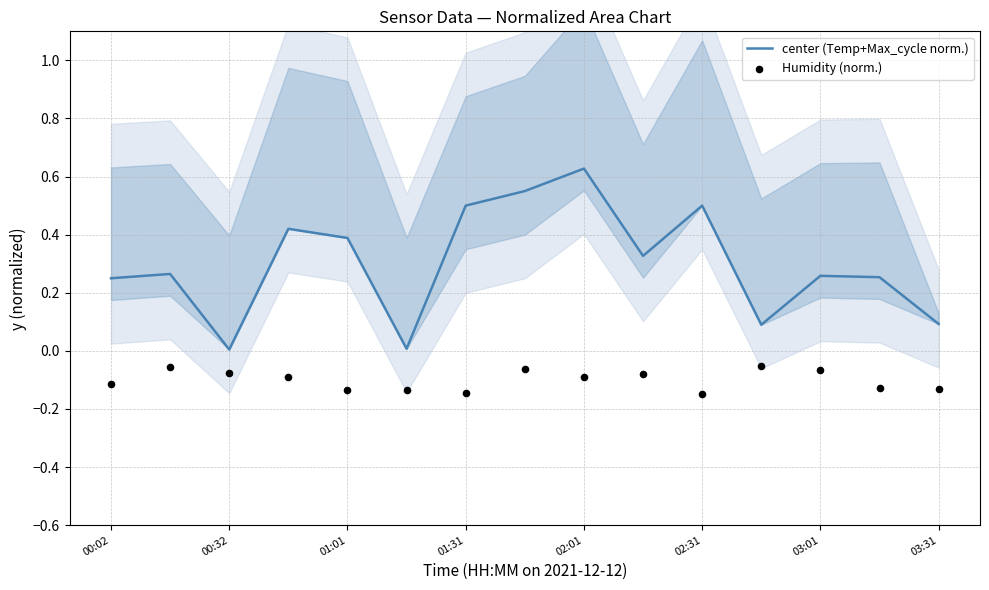

Which series has the largest Y range (max minus min)?

center (Temp+Max_cycle norm.)